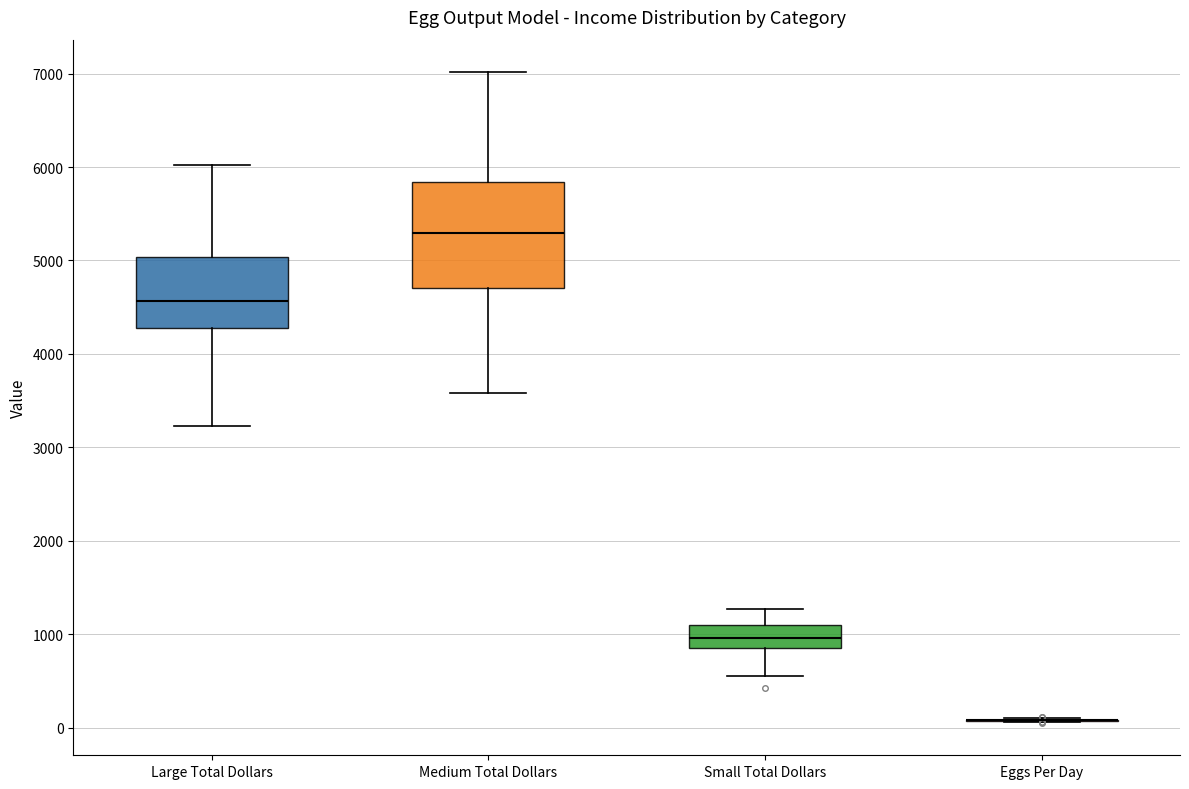

Reading left to right, read every box against the y-axis: the position of its median line, the range the box covers, and the ends of its whiskers. The values are not printed on the chart, so give them approximately, as read against the axis.

Large Total Dollars: median 4600, box 4300 to 5000, whiskers 3200 to 6000
Medium Total Dollars: median 5300, box 4700 to 5800, whiskers 3600 to 7000
Small Total Dollars: median 1000, box 800 to 1100, whiskers 600 to 1300
Eggs Per Day: box collapsed to a line at 100, whiskers 100 to 100